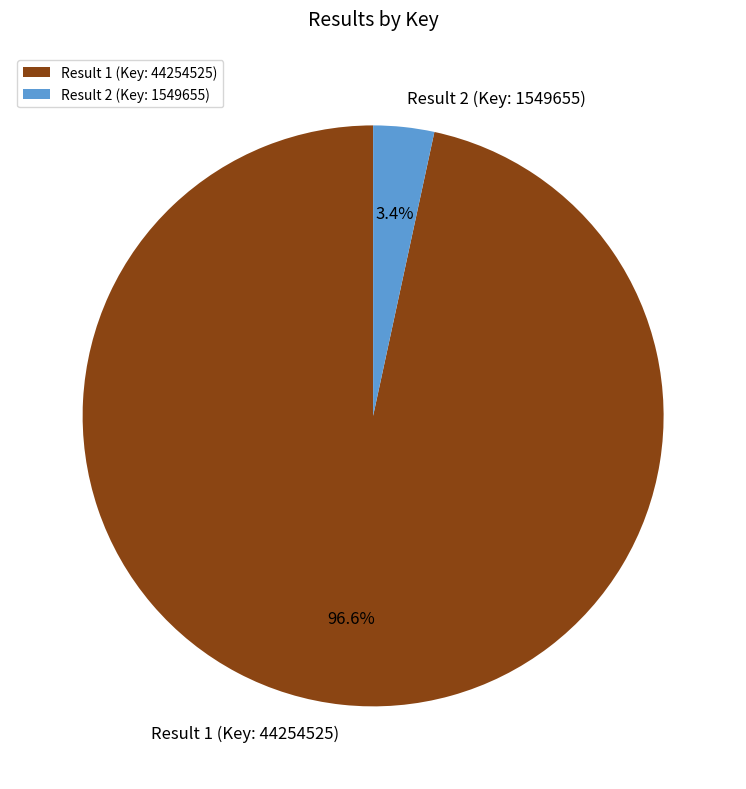

To the nearest percent, what is the difference between the Result 2 (Key: 1549655) and Result 1 (Key: 44254525) slice percentages?

93%